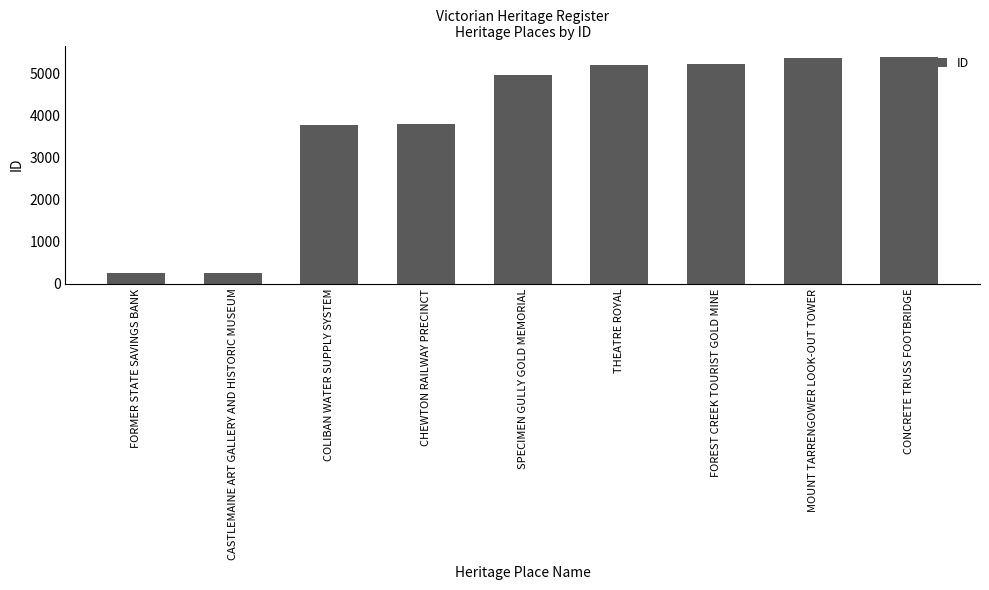

Is it true that the value at COLIBAN WATER SUPPLY SYSTEM is 1637?

False